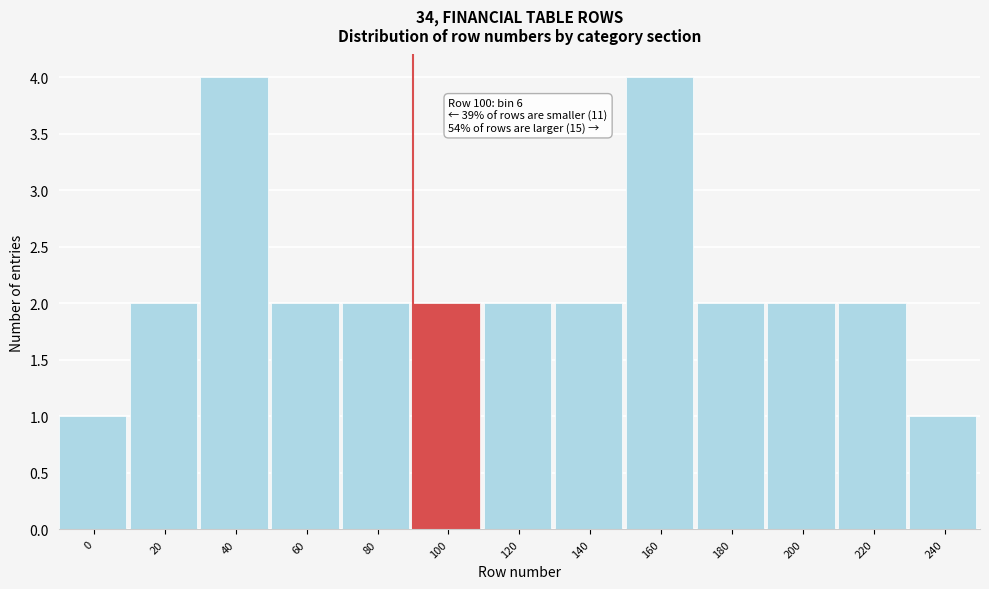

Reading left to right, extract all data points from this chart.

1	2	4	2	2	2	2	2	4	2	2	2	1